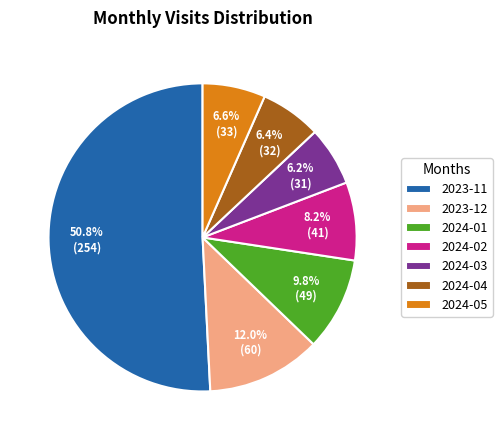

Which slice represents more than half of the pie?

2023-11